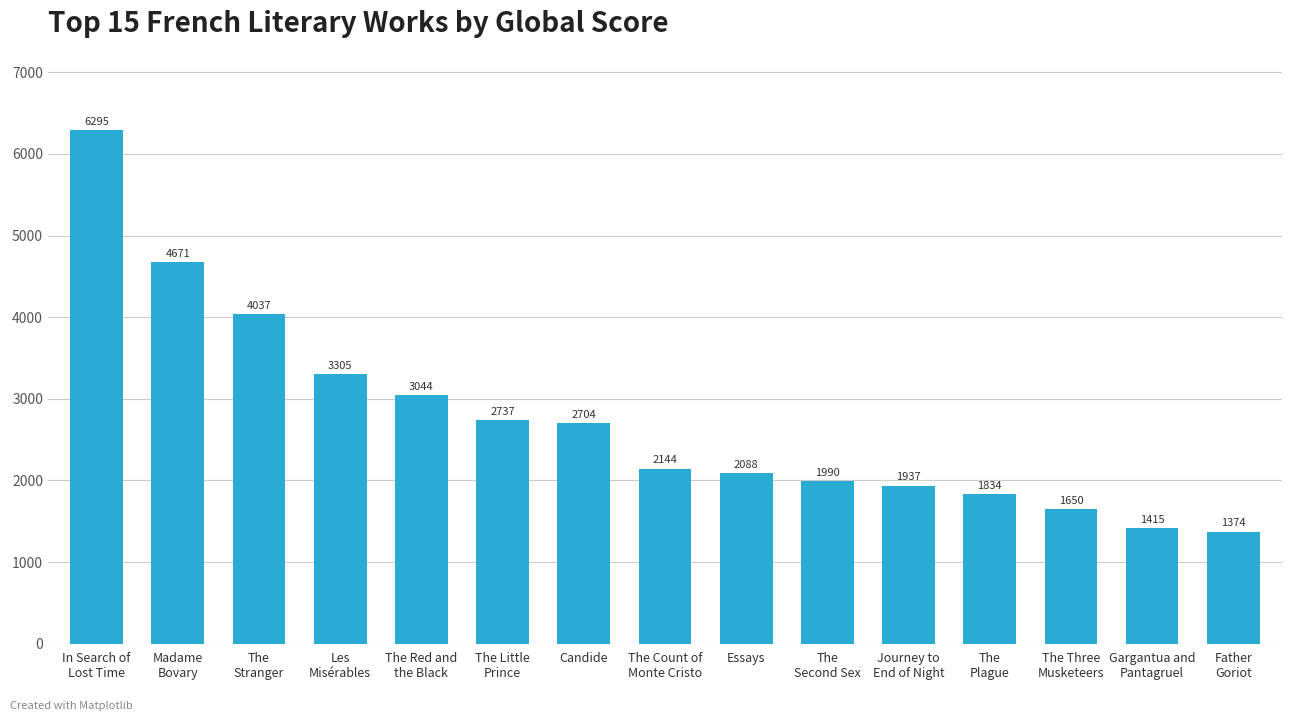

The chart shows a value of 7231 at Madame
Bovary. True or false?

False